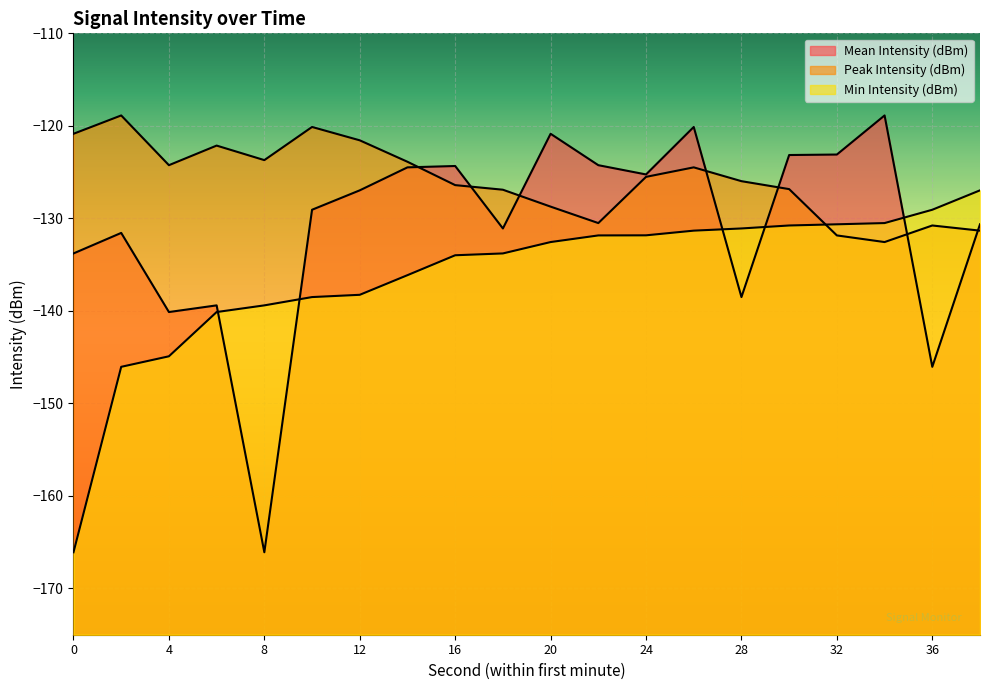

How many lines are shown in the chart?

3